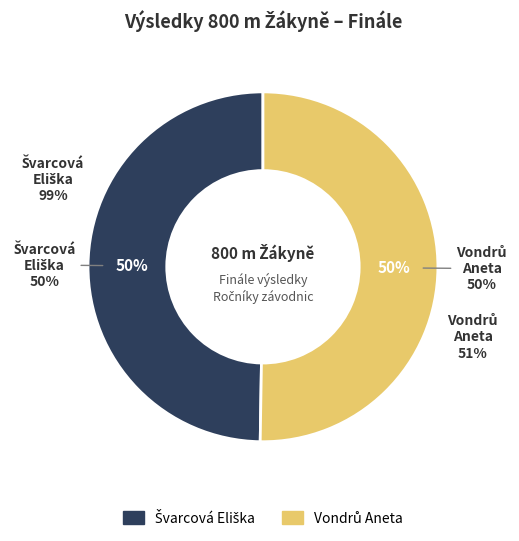

How many segments does this pie chart have?

2